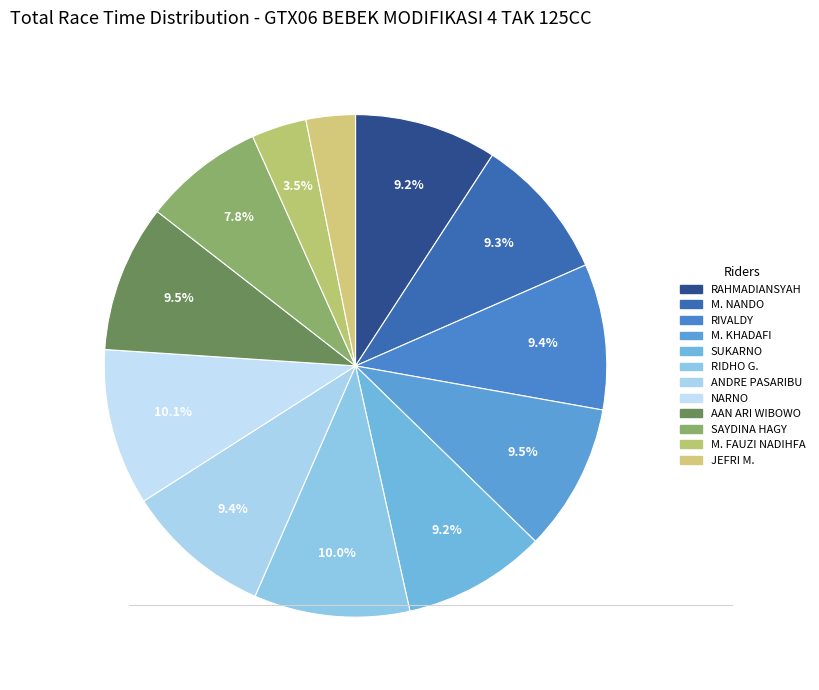

Is there any slice that represents more than half of the pie?

No